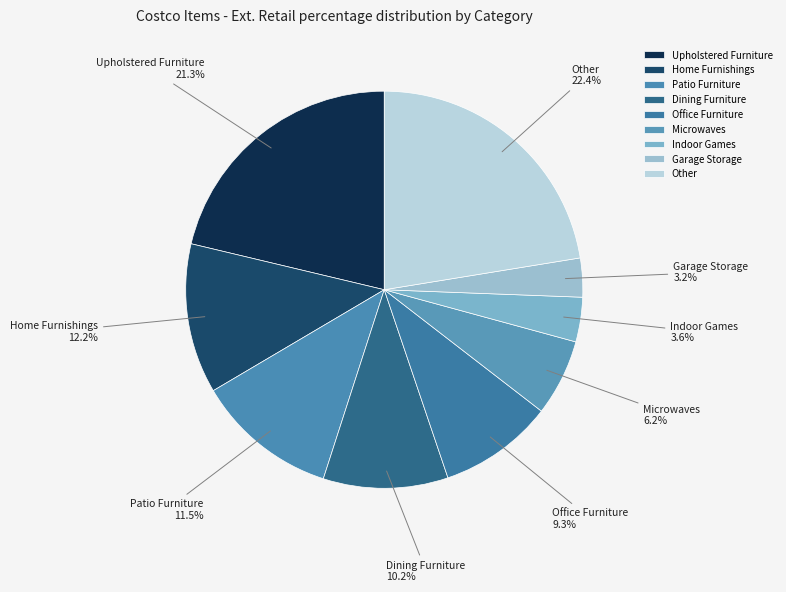

Combined, what portion of the pie is Upholstered Furniture and Office Furniture?

30.6%